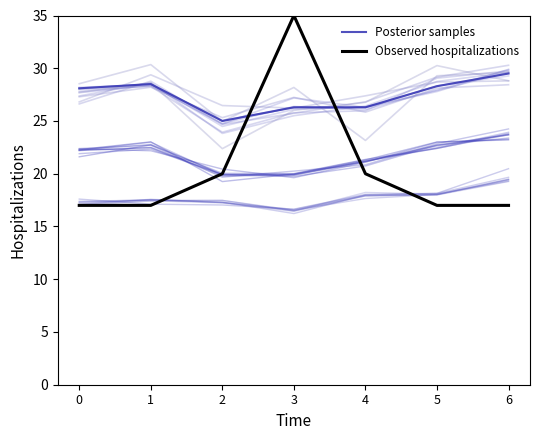

How many lines are shown in the chart?

2